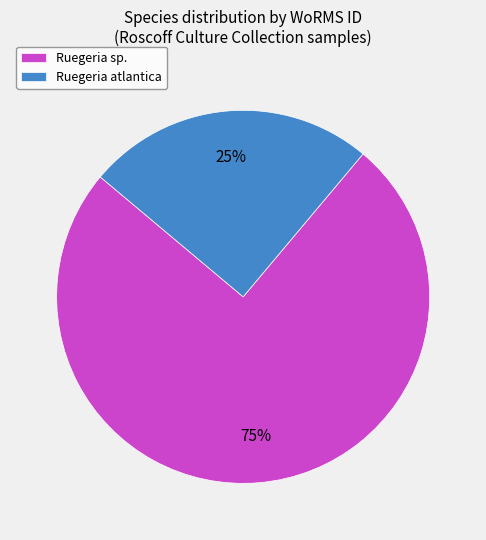

Does any single category account for the majority?

Yes